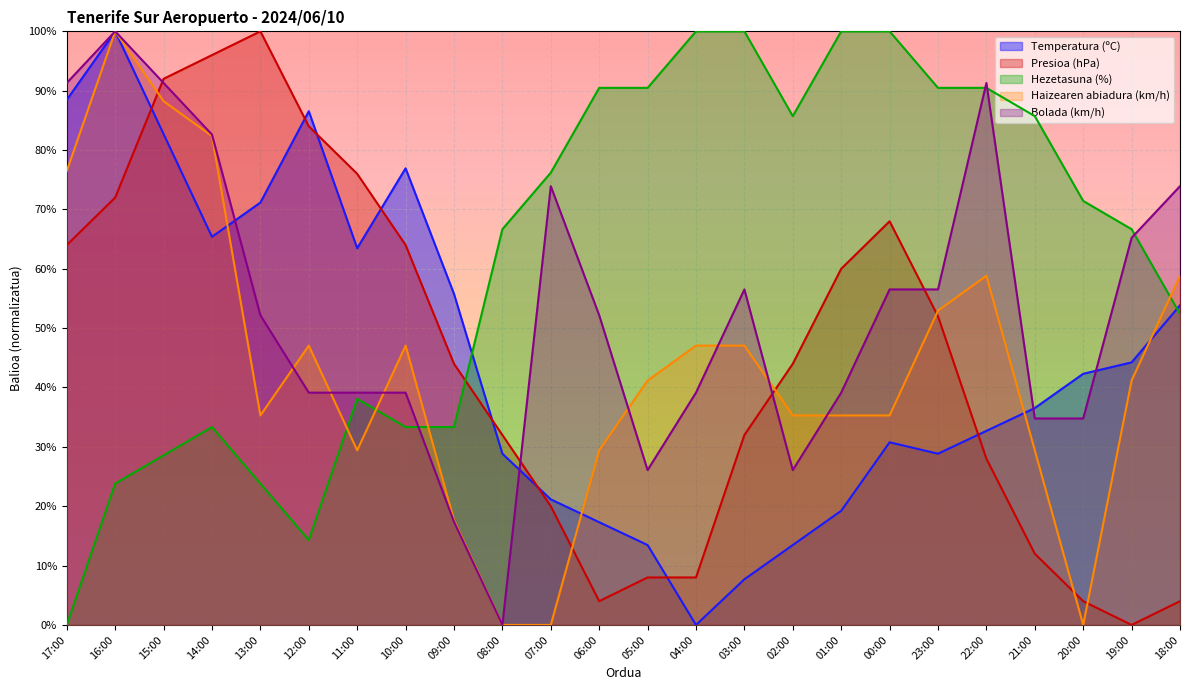

Which series has the widest spread of values?

Temperatura (ºC)